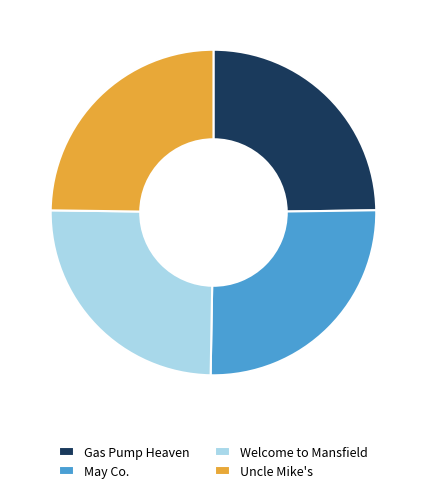

Does Welcome to Mansfield represent more than half of the total?

No